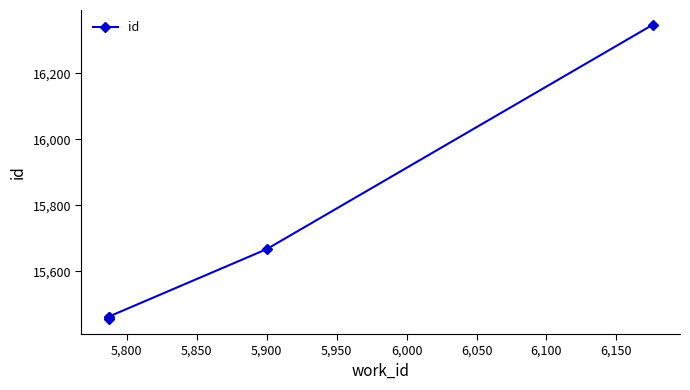

What is the minimum value shown in the chart?

15454